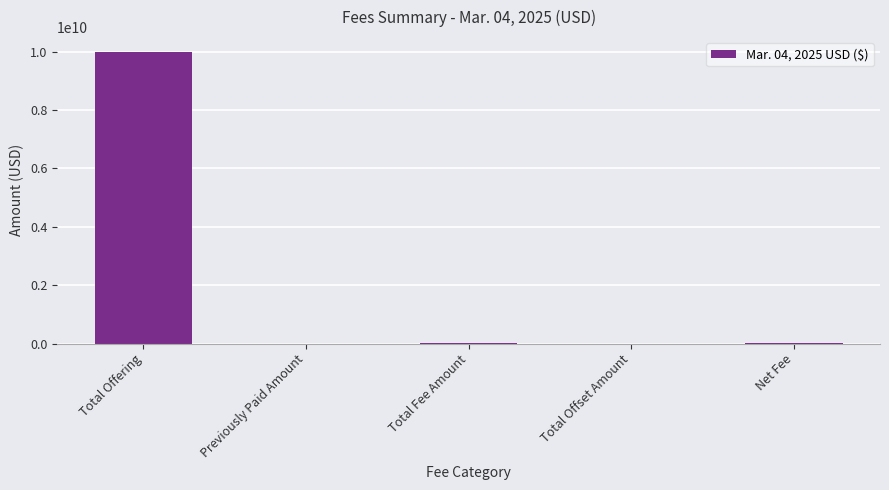

What is the sum of all values?

10003062000